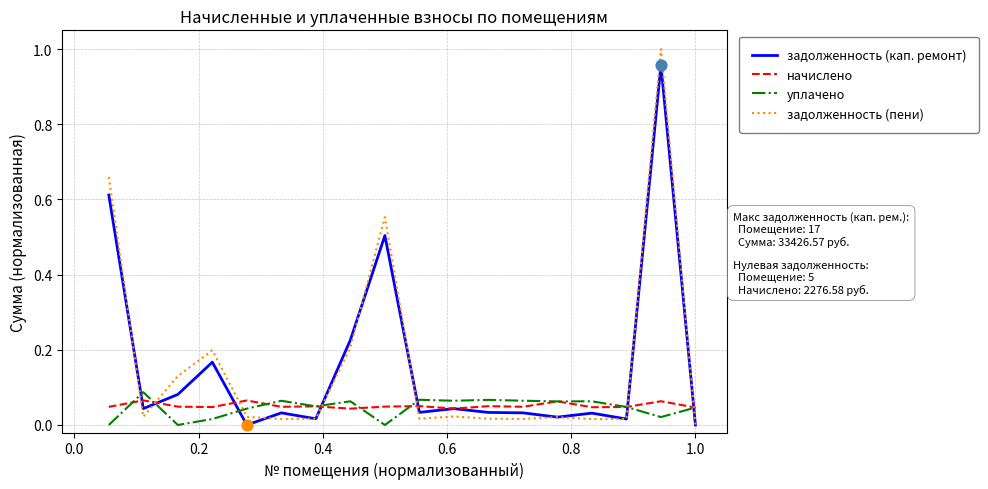

What are all the series names shown in the legend?

задолженность (кап. ремонт), начислено, уплачено, задолженность (пени)